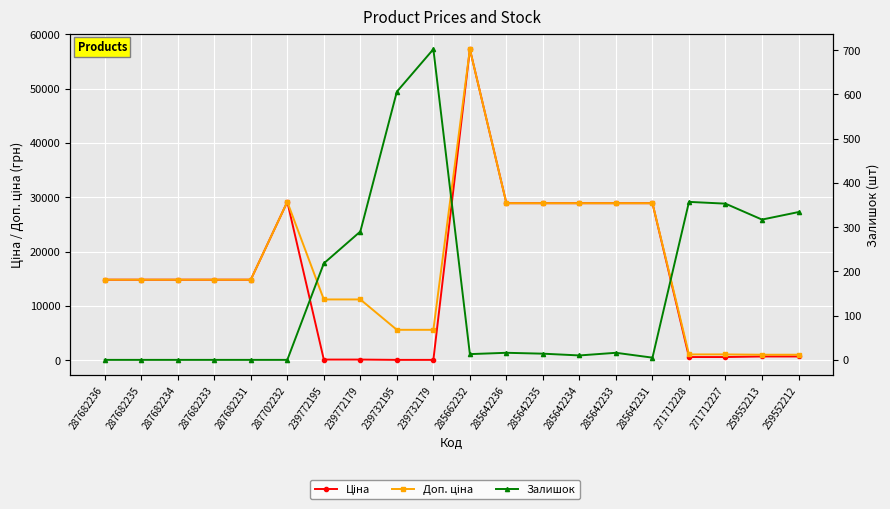

Which category has the lowest value across all series?

287682236